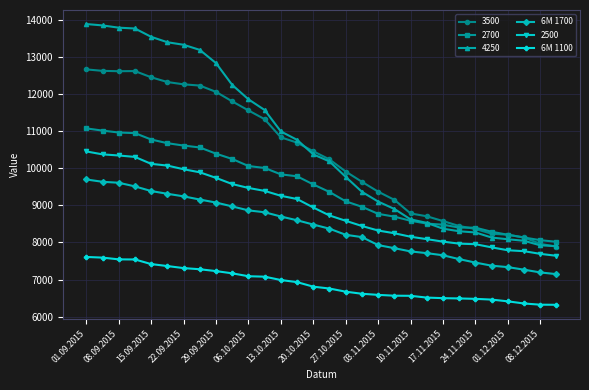

True or false: 6M 1700 and 6M 1100 cross at least once.

False